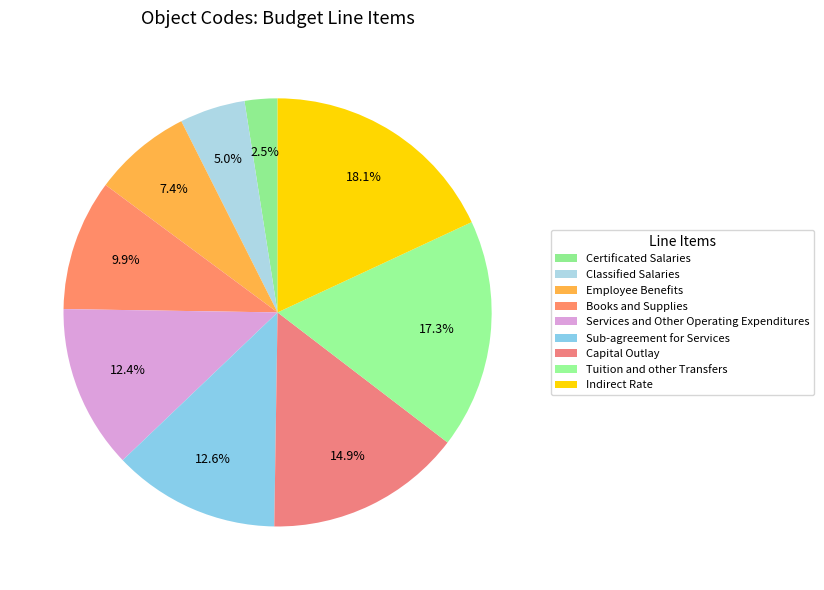

Count the number of slices in the pie.

9